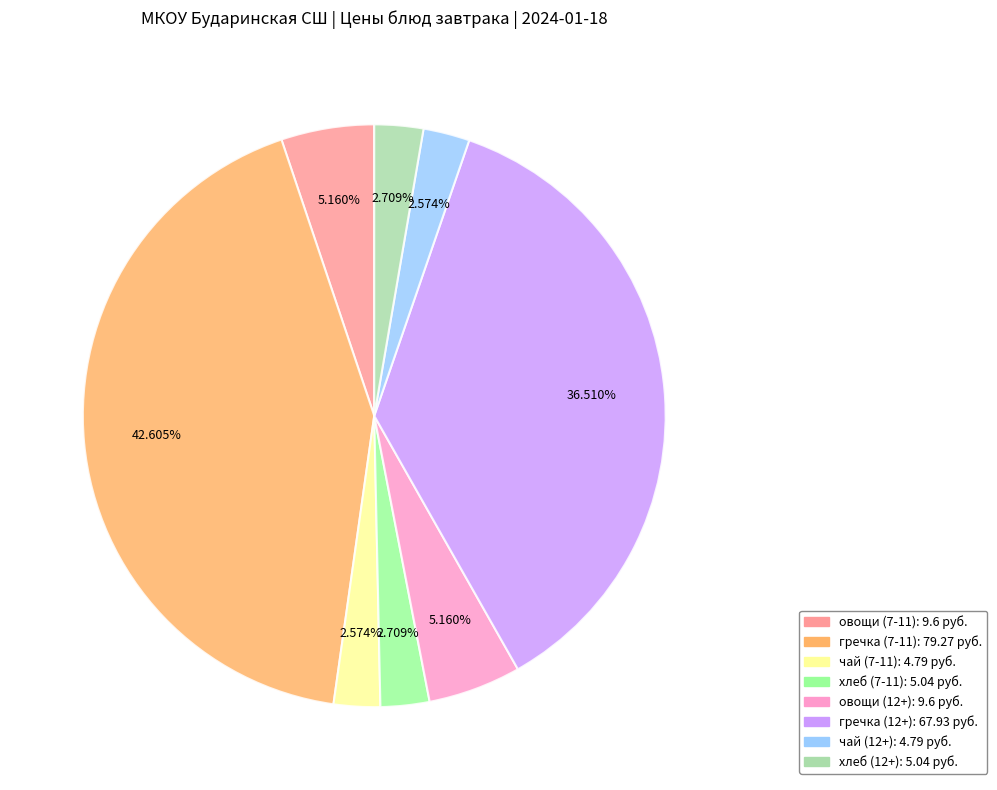

Is there any slice that represents more than half of the pie?

No